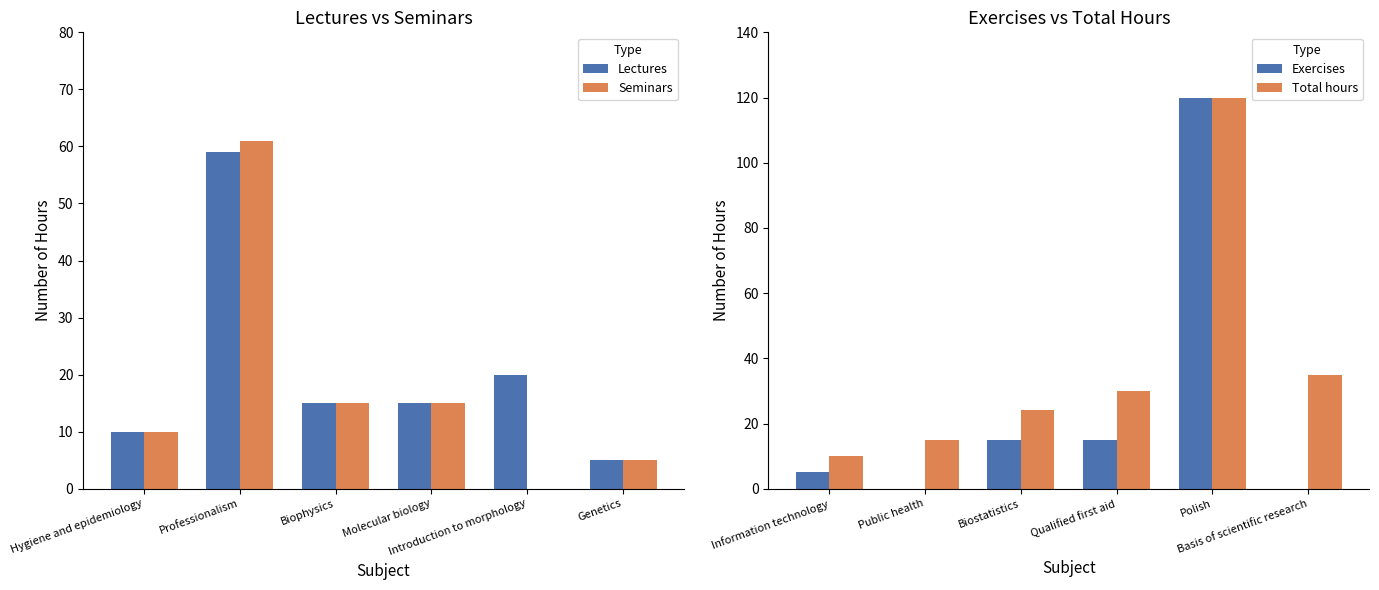

What are all the series names shown in the legend?

Lectures, Seminars, Exercises, Total hours